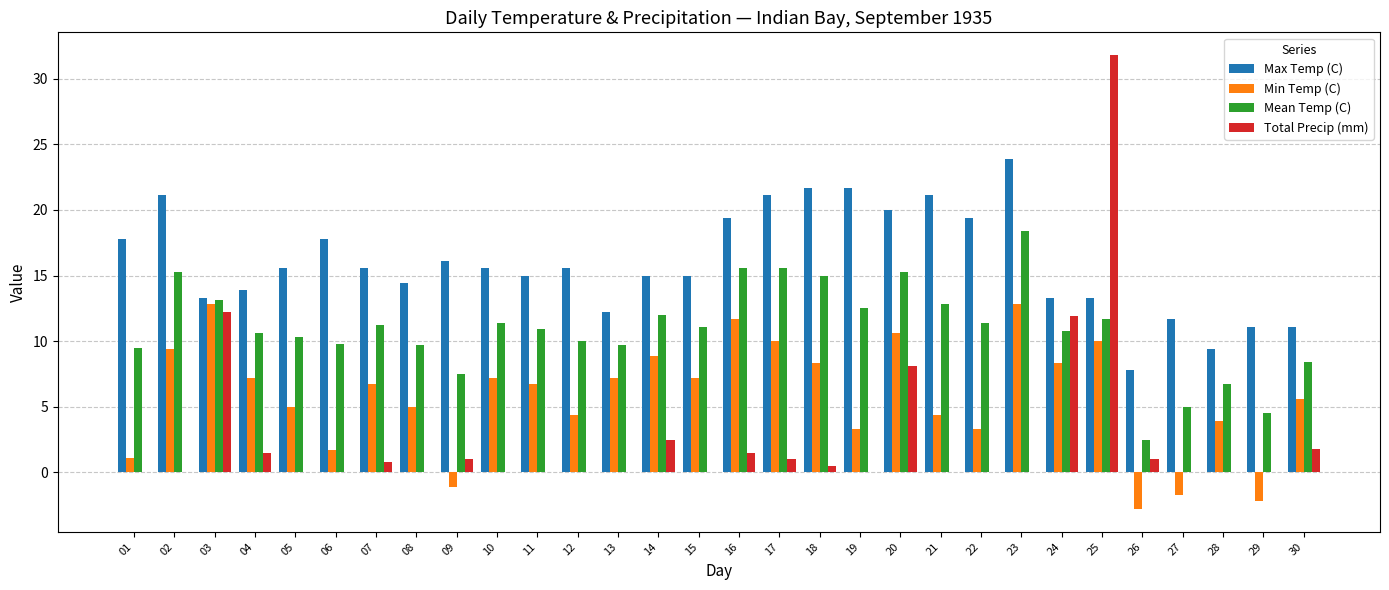

How many groups of bars are there?

30